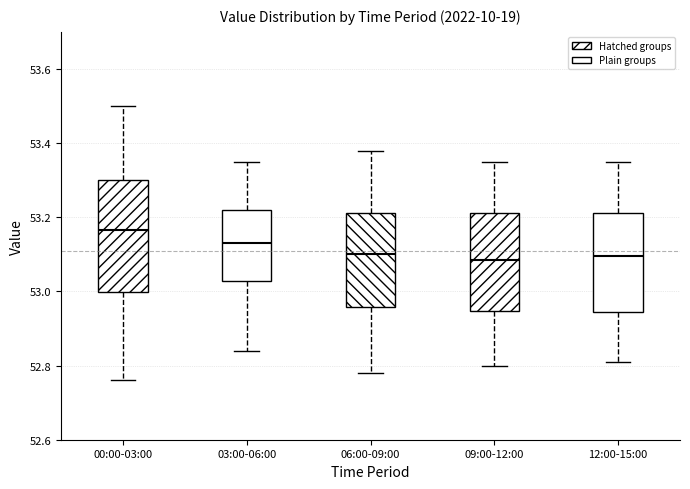

Where is the lower edge of the box for 03:00-06:00 on the y-axis? The values are not printed on the chart, so give them approximately, as read against the axis.

53.02